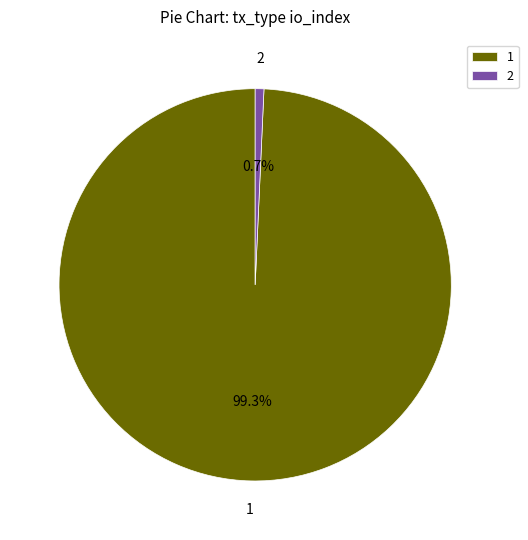

What percentage is NOT represented by 2?

99.3%